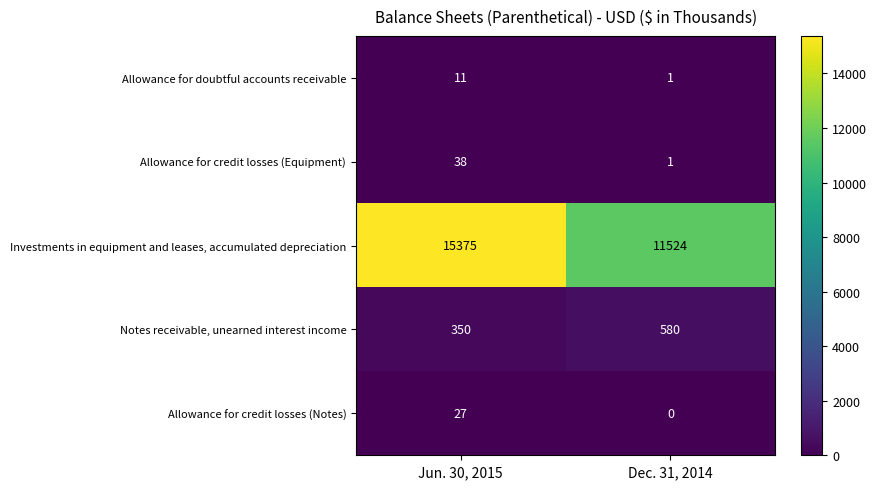

Reading left to right, extract all data points from this chart.

Allowance for doubtful accounts receivable: 11	1
Allowance for credit losses (Equipment): 38	1
Investments in equipment and leases, accumulated depreciation: 15375	11524
Notes receivable, unearned interest income: 350	580
Allowance for credit losses (Notes): 27	0